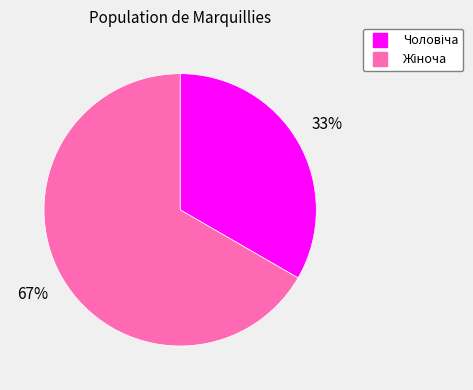

Is there any slice that represents more than half of the pie?

Yes